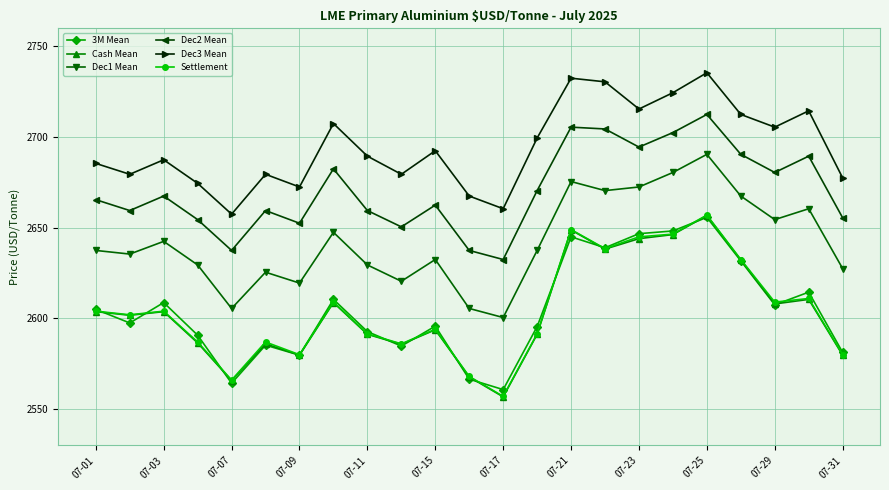

True or false: Dec1 Mean has more than 2 points higher than both neighbors.

True